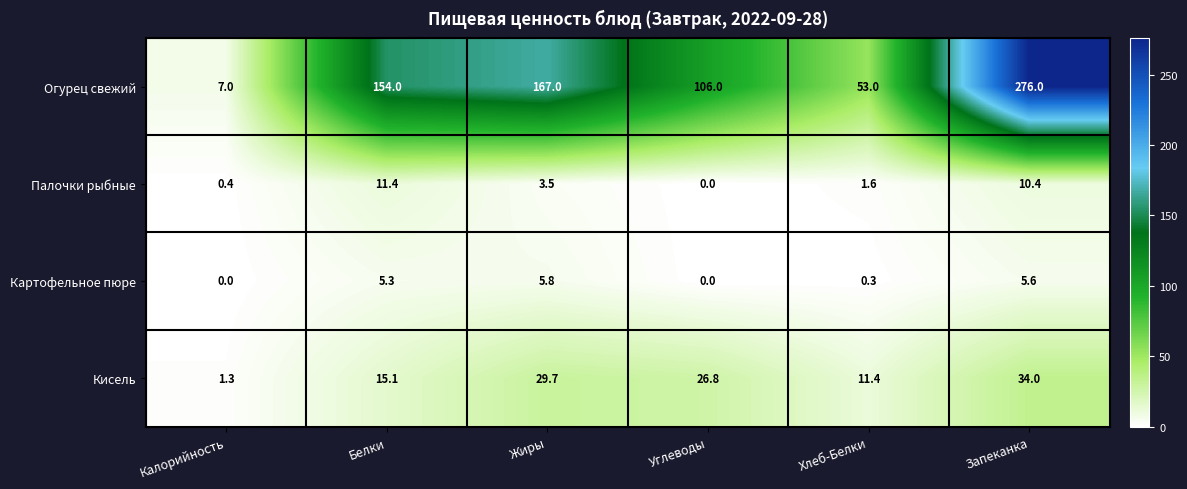

What value does the Палочки рыбные series have at Запеканка?

10.4